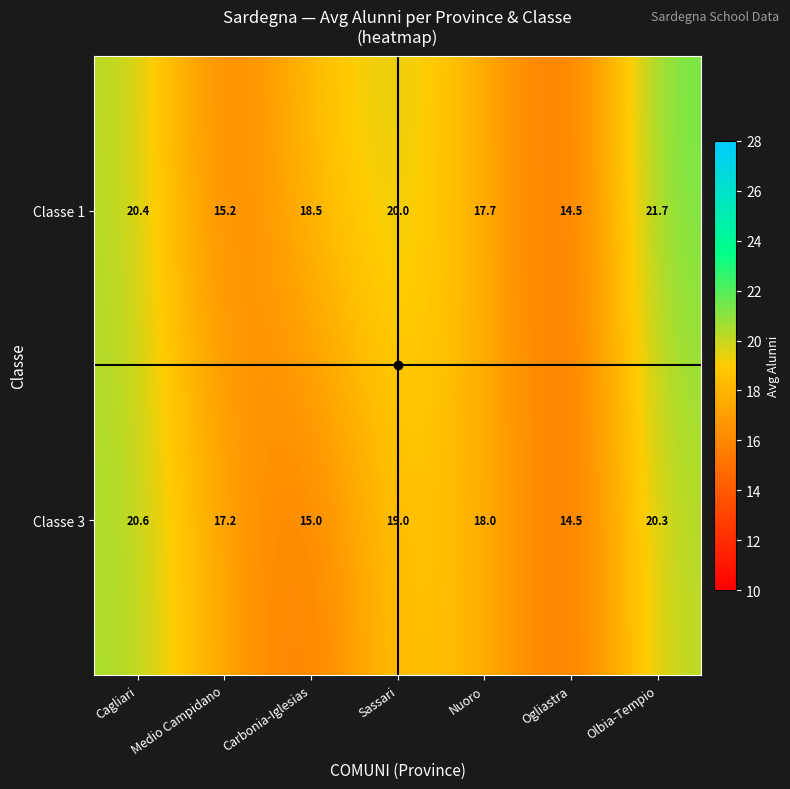

Rank the series by their average value, from highest to lowest.

Classe 1, Classe 3